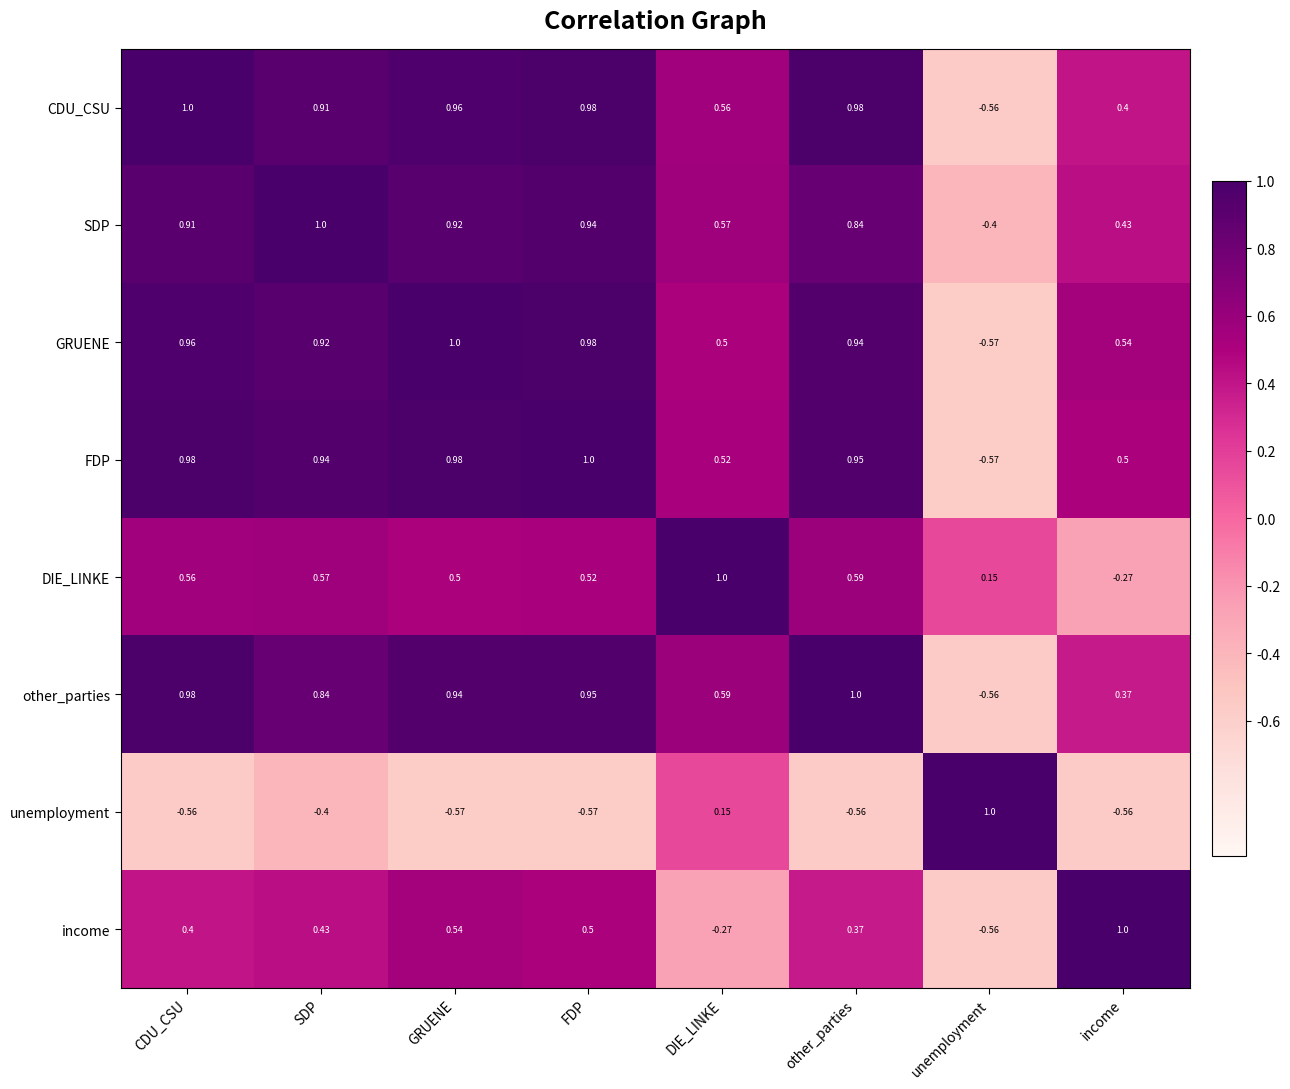

Rank the categories by DIE_LINKE value from highest to lowest.

DIE_LINKE, other_parties, SDP, CDU_CSU, FDP, GRUENE, unemployment, income